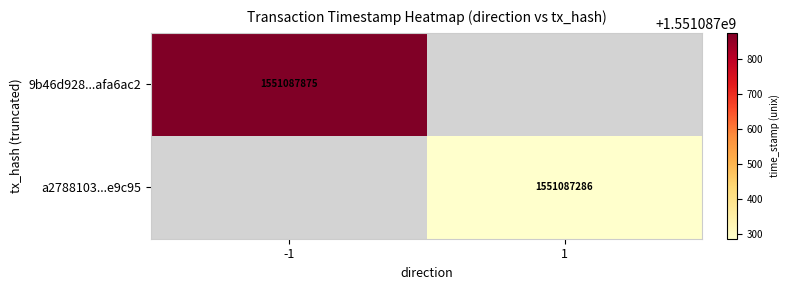

List the series in order of their overall mean, lowest first.

a2788103ccd4f9a3c0fdab13f5291254fbe9c95, 9b46d928f11d2ebbc5b6752ca8676cc2afa6ac2